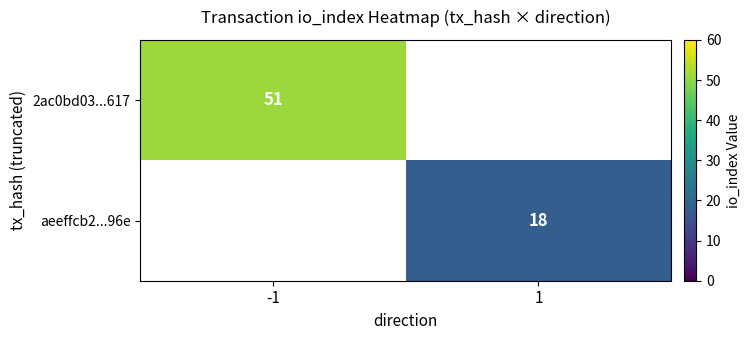

True or false: aeeffcb2...96e has a value of 30 at 1.

False